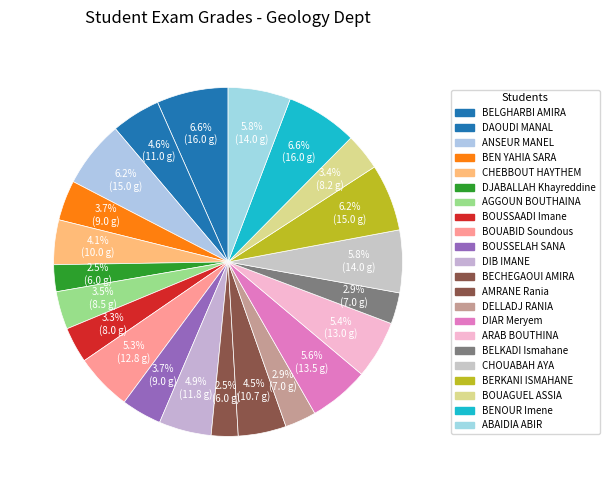

To the nearest percent, what is the difference between the largest and smallest slice percentages?

4%